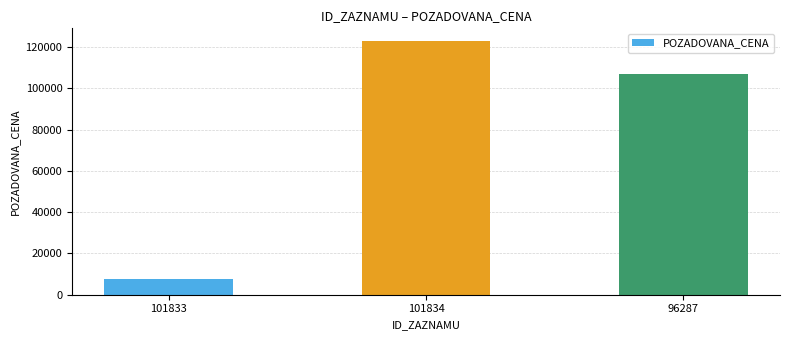

Reading right to left, what are all the values shown in this chart?

106900	122900	7560